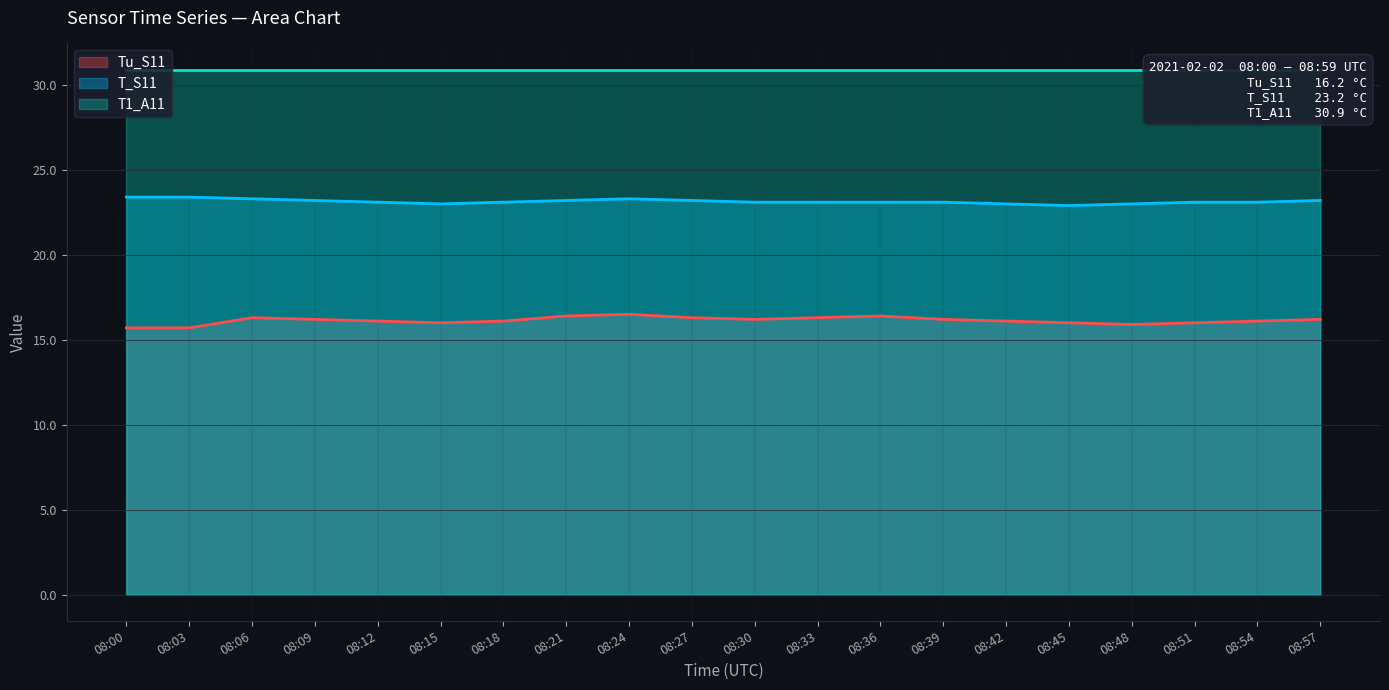

At which label does Tu_S11 first exceed 16?

08:06